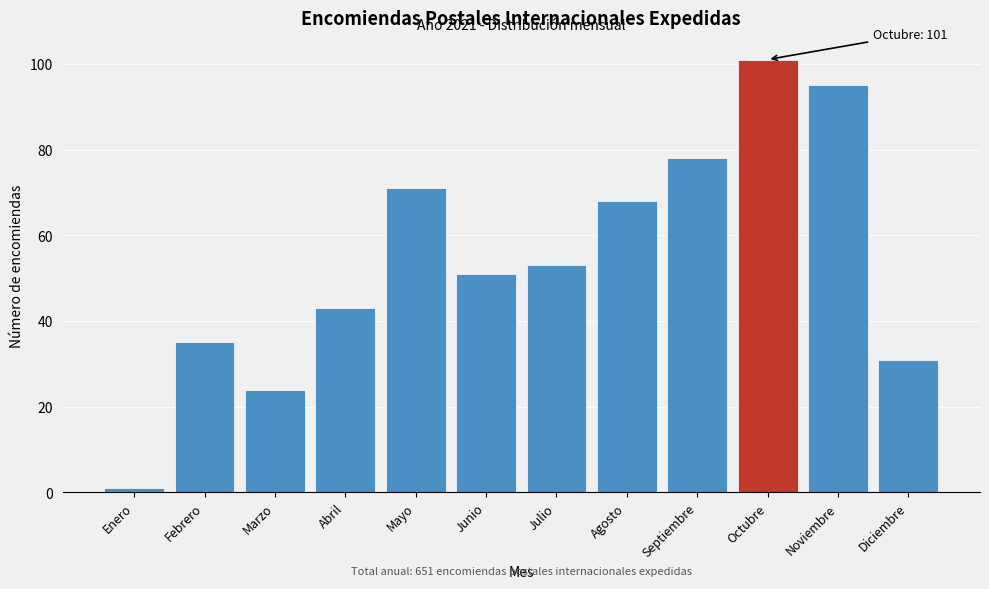

Reading left to right, transcribe all the data shown in this chart.

Enero=1	Febrero=35	Marzo=24	Abril=43	Mayo=71	Junio=51	Julio=53	Agosto=68	Septiembre=78	Octubre=101	Noviembre=95	Diciembre=31